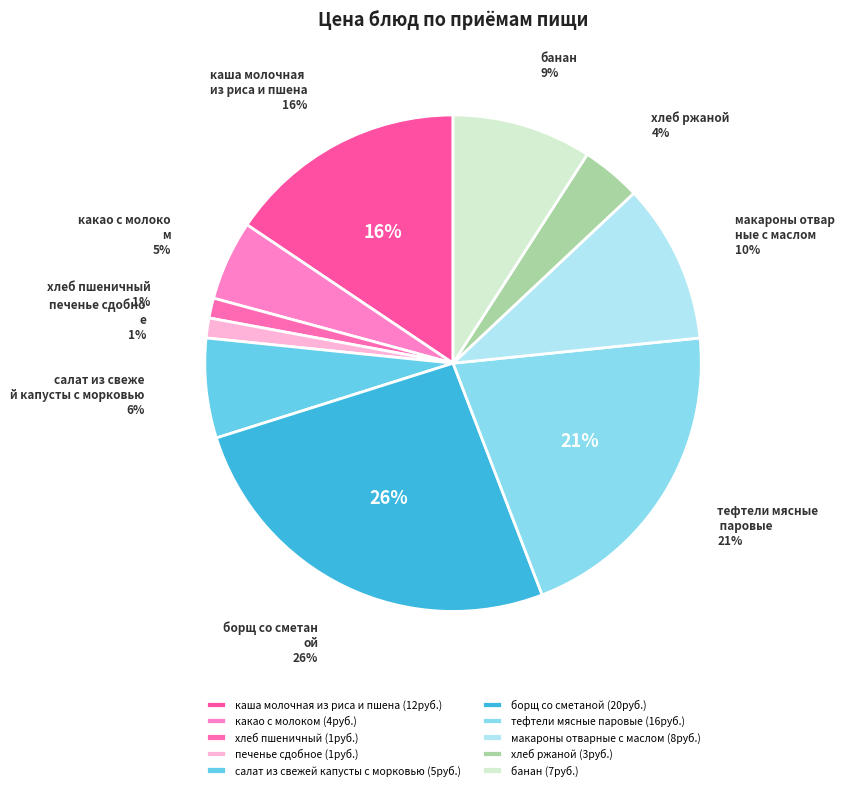

To the nearest percent, what portion does какао с молоком represent?

5%